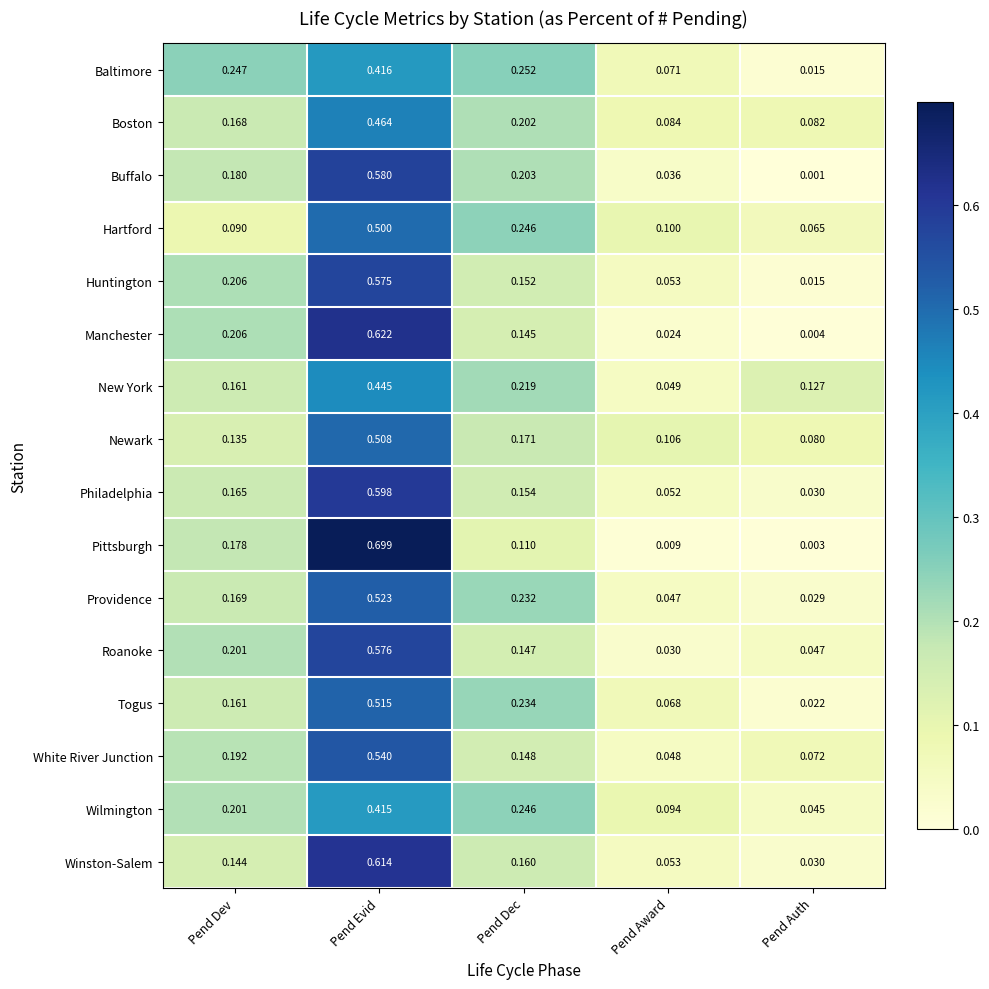

List the series in order of their peak value, lowest first.

Wilmington, Baltimore, New York, Boston, Hartford, Newark, Togus, Providence, White River Junction, Huntington, Roanoke, Buffalo, Philadelphia, Winston-Salem, Manchester, Pittsburgh